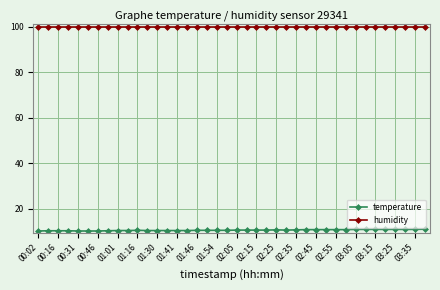

What is the maximum value for humidity?

99.9